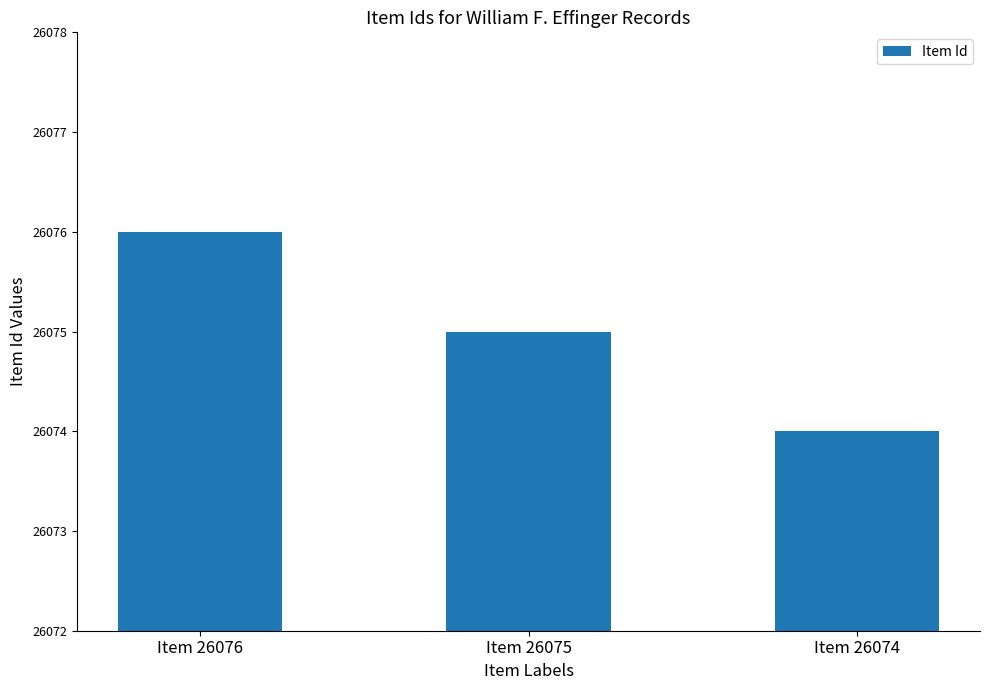

List the labels in order of value, largest first.

Item 26076, Item 26075, Item 26074